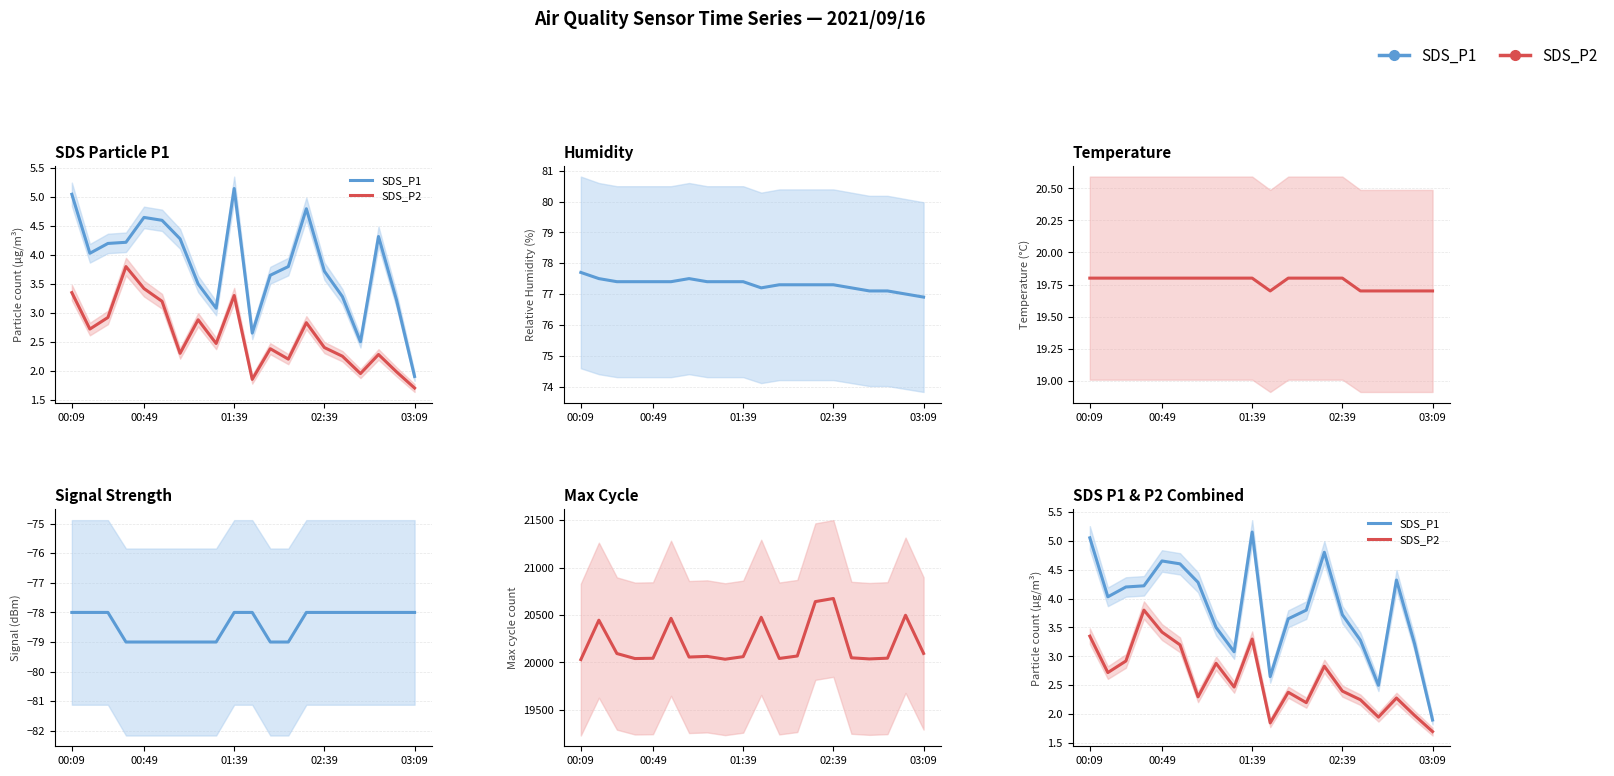

In Humidity, how many points are higher than both neighbors (excluding endpoints)?

1